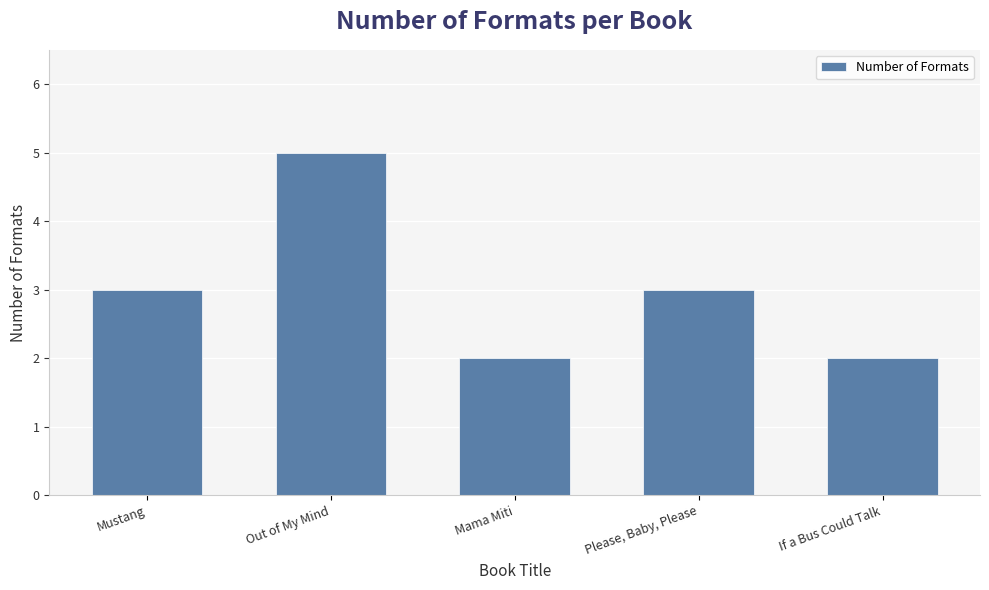

What is the change in value from Out of My Mind to Mama Miti?

-3